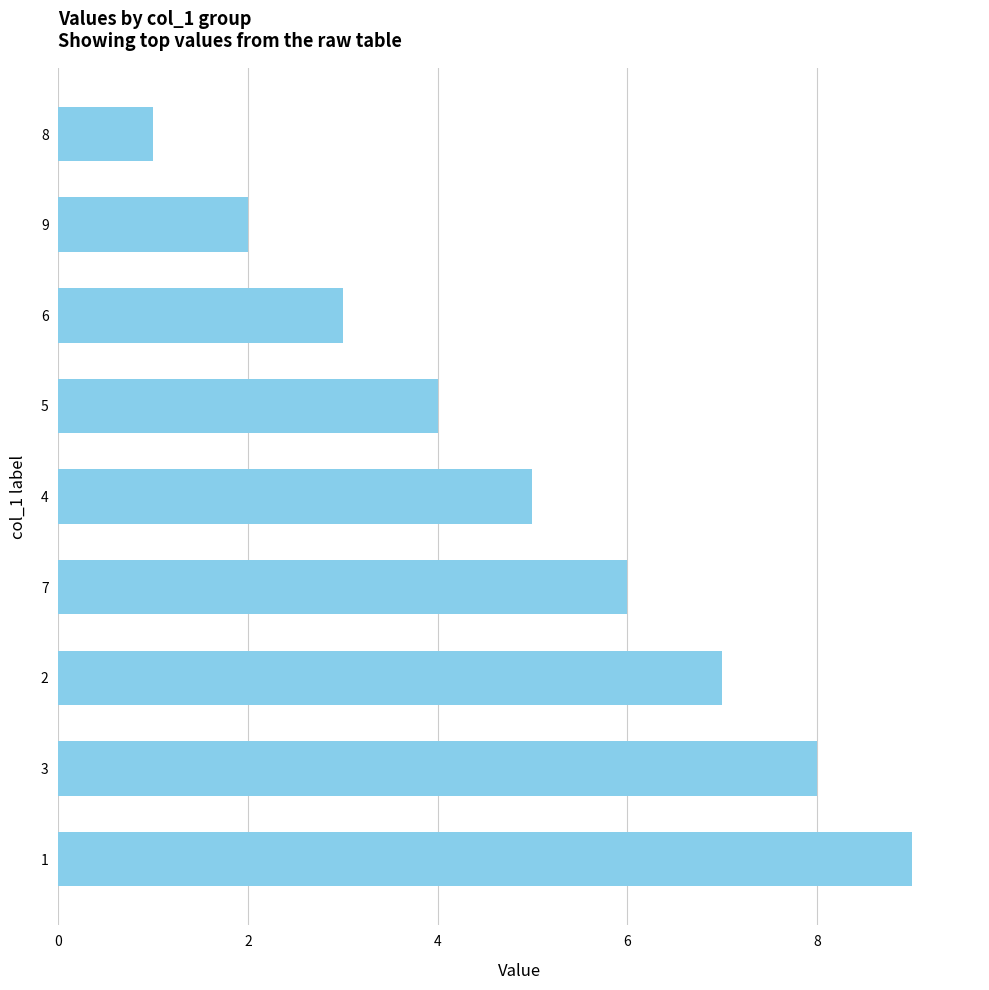

What is the ratio of the value at 3 to the value at 4?

1.6